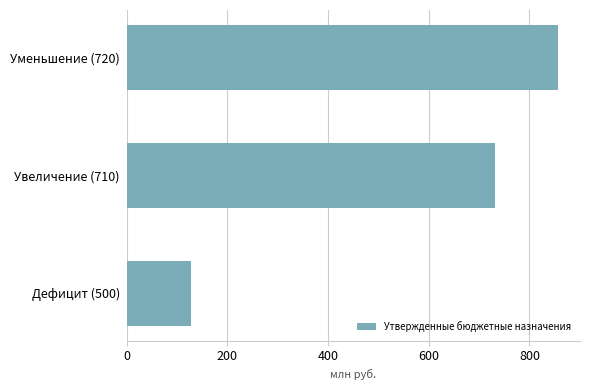

Reading top to bottom, transcribe all the data shown in this chart.

857.5	730.7	126.8